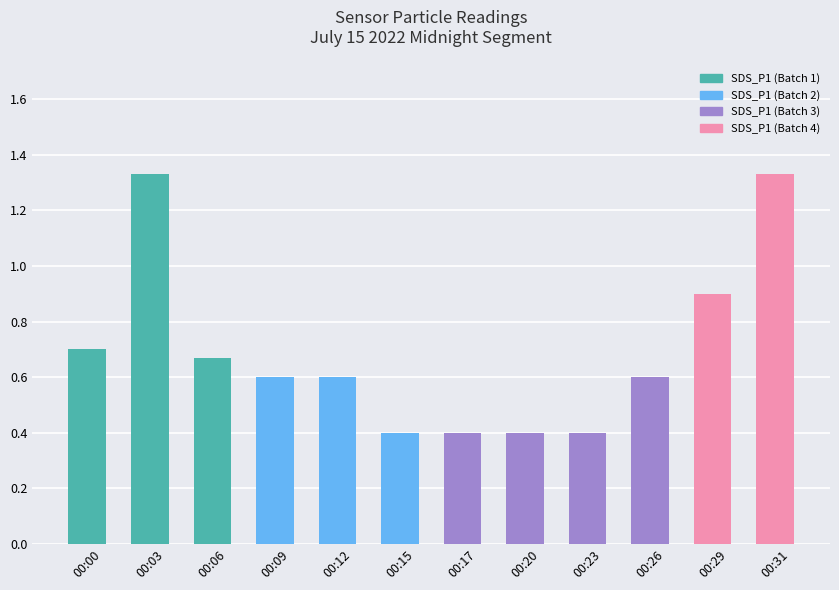

What is the difference between the values at 00:26 and 00:23?

0.2